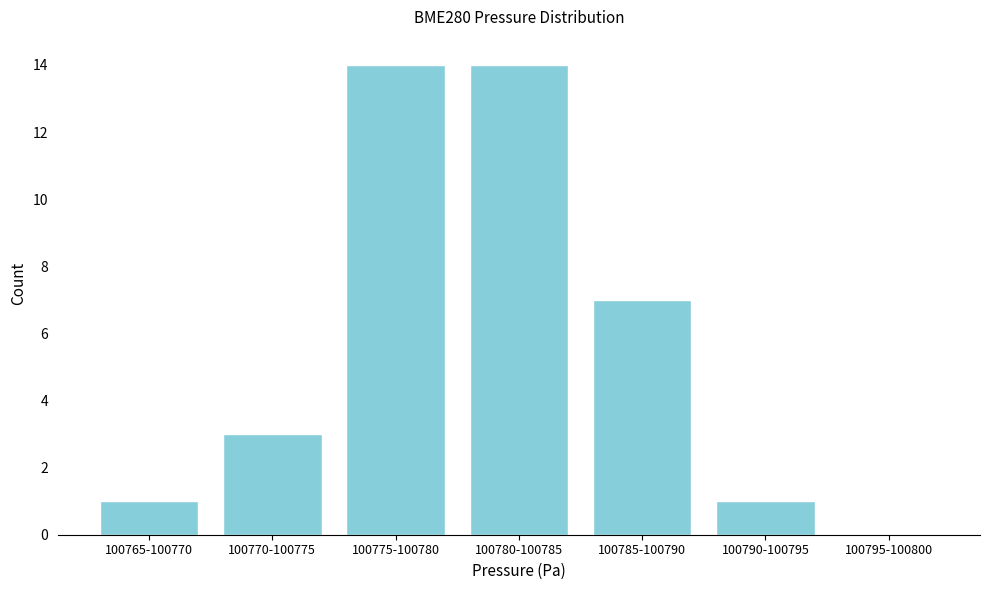

Reading left to right, transcribe all the data shown in this chart.

100765-100770=1	100770-100775=3	100775-100780=14	100780-100785=14	100785-100790=7	100790-100795=1	100795-100800=0